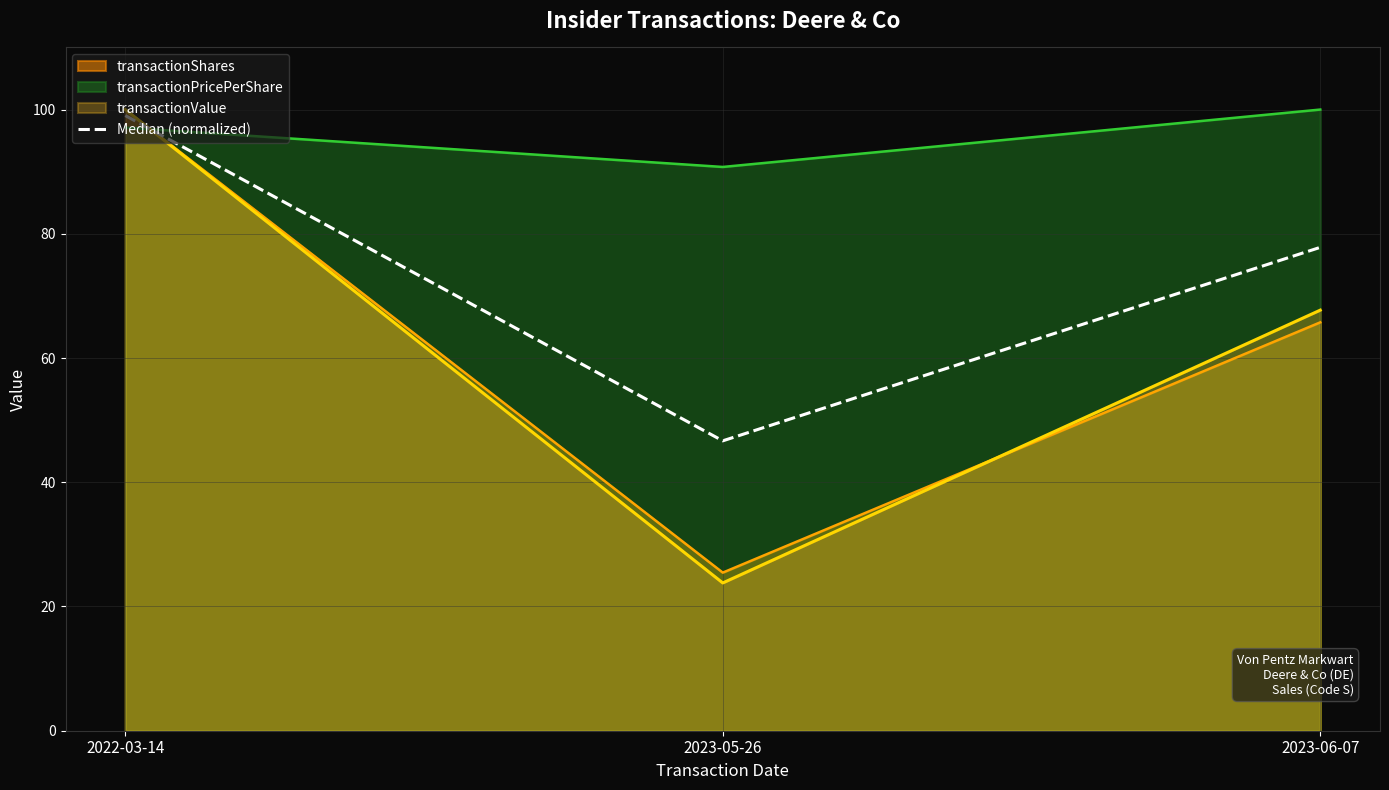

Which has a higher value, 2023-06-07 or 2023-05-26?

2023-06-07